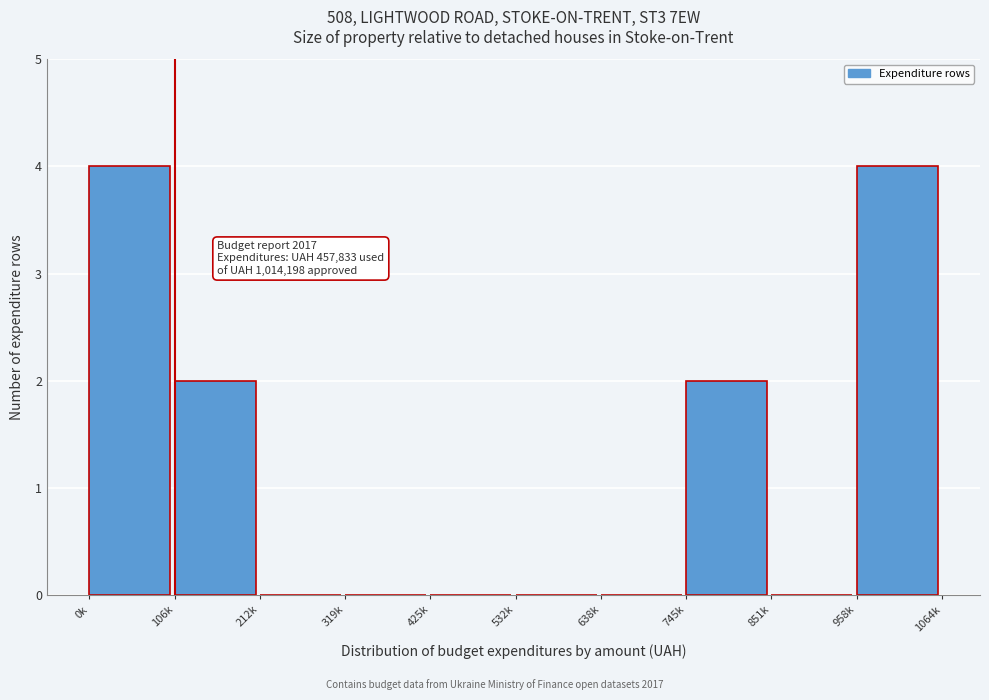

Reading left to right, transcribe all the data shown in this chart.

0k=4	106k=2	212k=0	319k=0	425k=0	532k=0	638k=0	745k=2	851k=0	958k=4